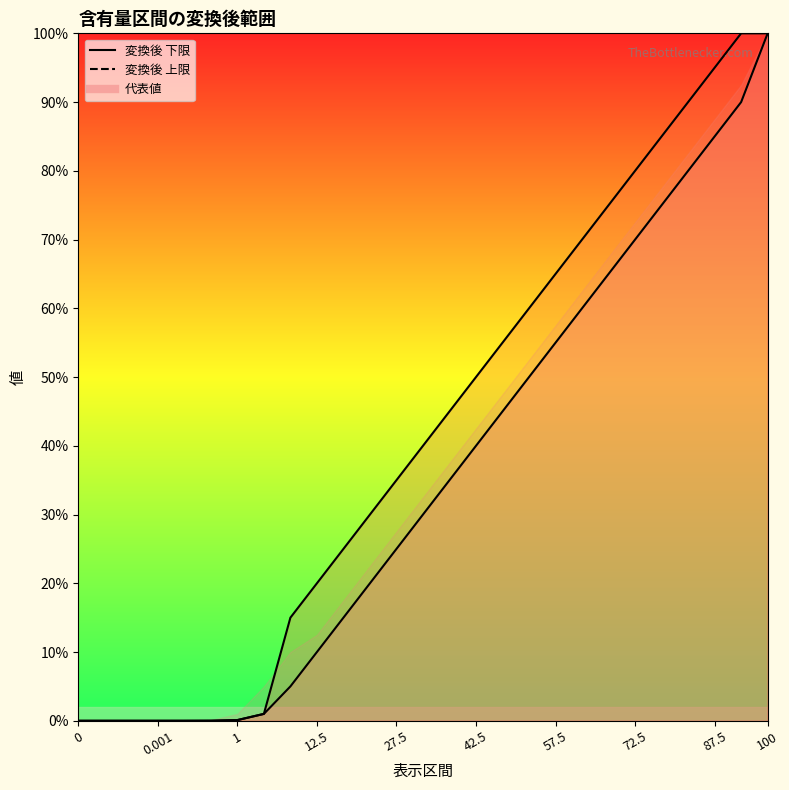

What is the difference between the maximum and minimum values in the 変換後 上限 series?

100.0